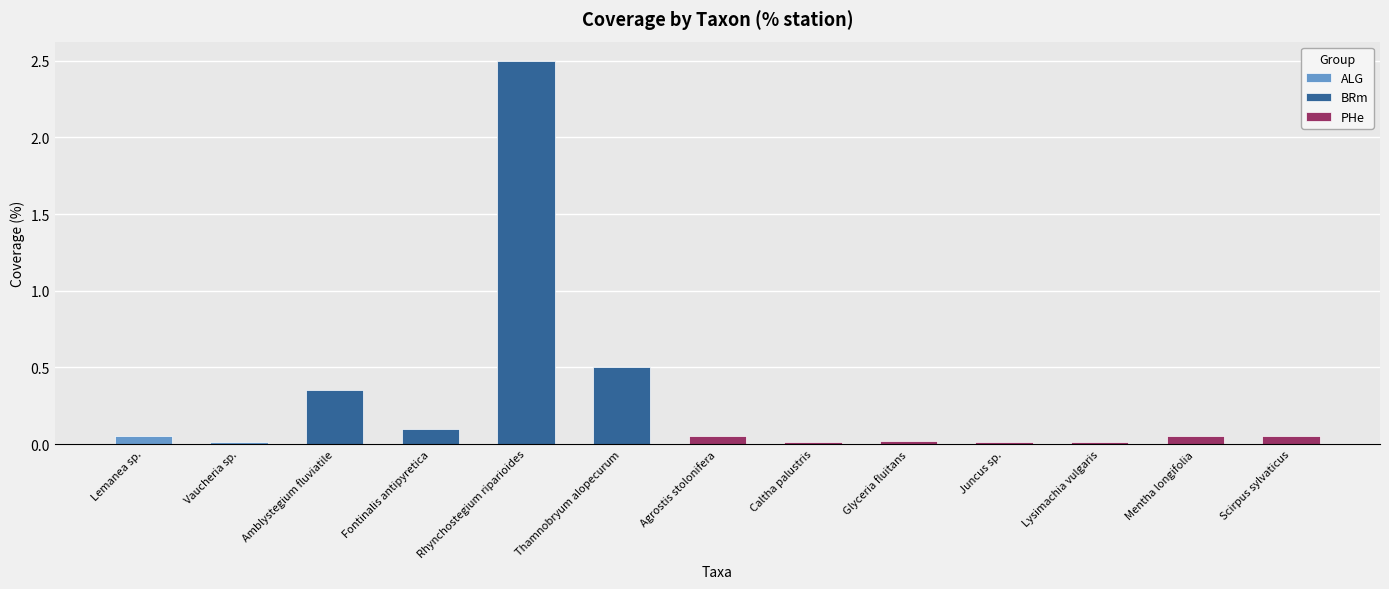

Reading left to right, extract all data points from this chart.

Lemanea sp.=0.1	Vaucheria sp.=0.0	Amblystegium fluviatile=0.3	Fontinalis antipyretica=0.1	Rhynchostegium riparioides=2.5	Thamnobryum alopecurum=0.5	Agrostis stolonifera=0.1	Caltha palustris=0.0	Glyceria fluitans=0.0	Juncus sp.=0.0	Lysimachia vulgaris=0.0	Mentha longifolia=0.1	Scirpus sylvaticus=0.1